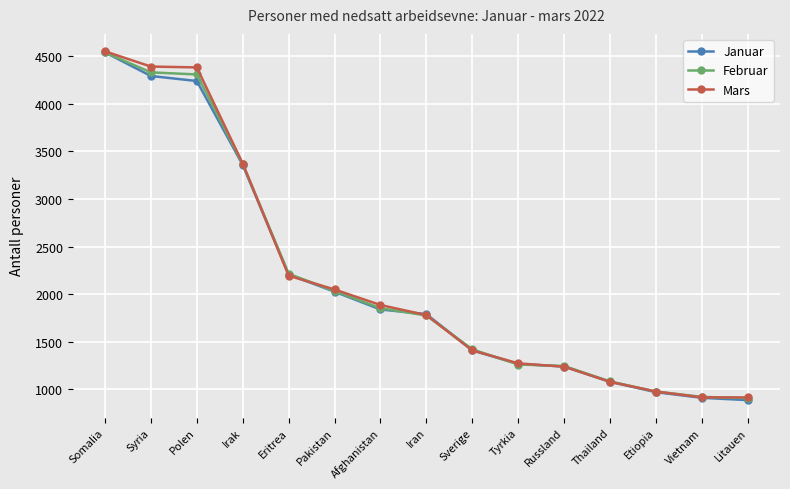

What is the total value across all series at Irak?

10096